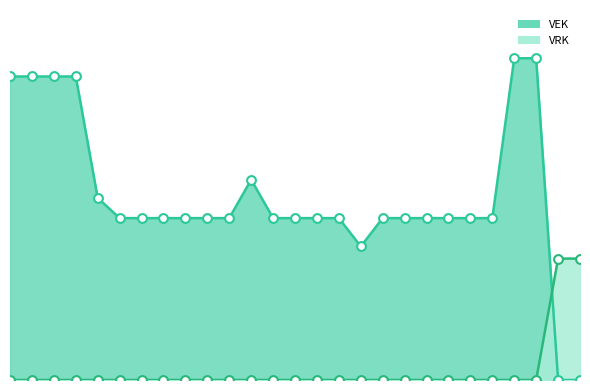

At how many categories does at least one series exceed 116?

6